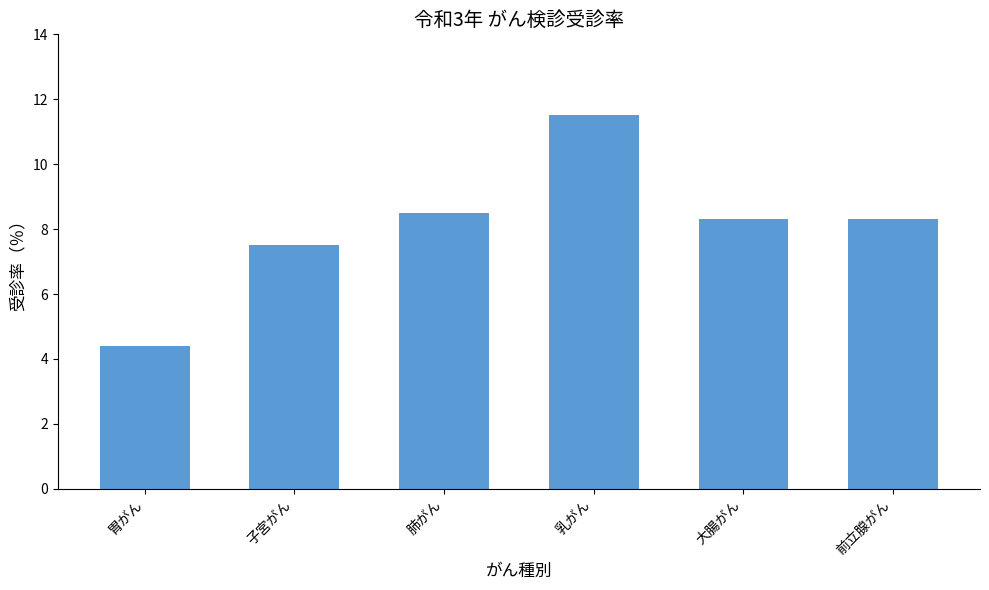

What position from the right is 乳がん?

3